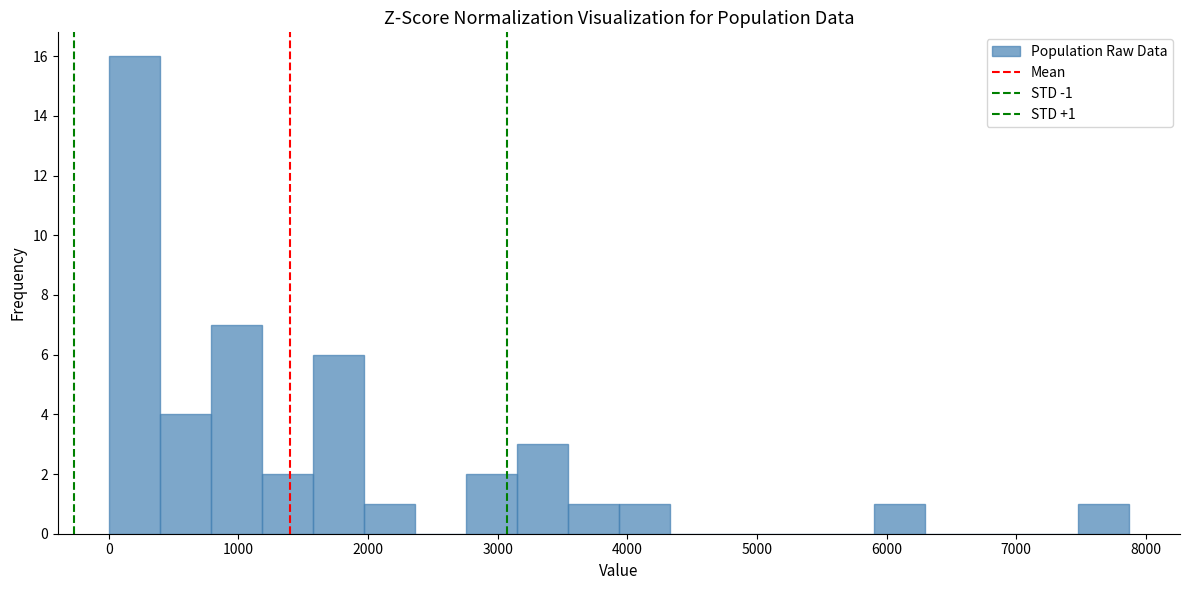

Around what value on the x-axis is the tallest bar? Give the approximate position of its centre, as read against the axis.

200